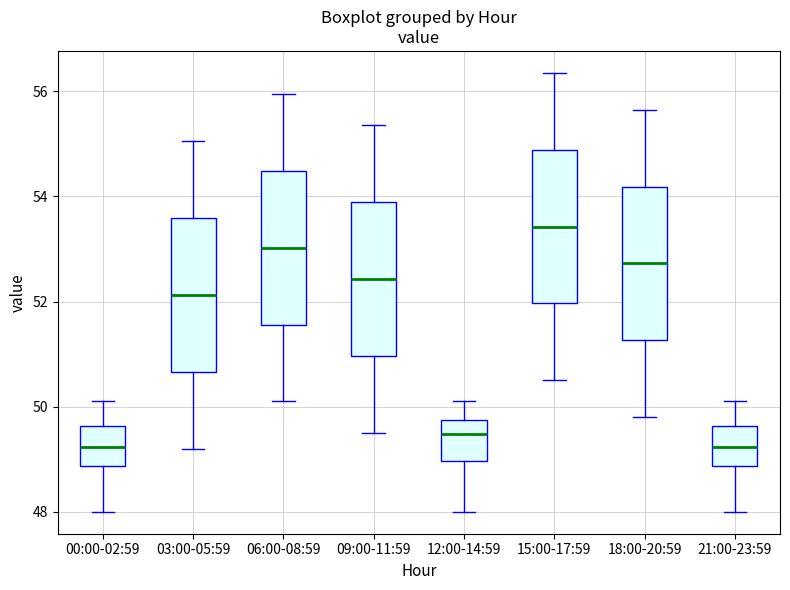

Where does the lower whisker of the box for 12:00-14:59 end on the y-axis? The values are not printed on the chart, so give them approximately, as read against the axis.

48.0